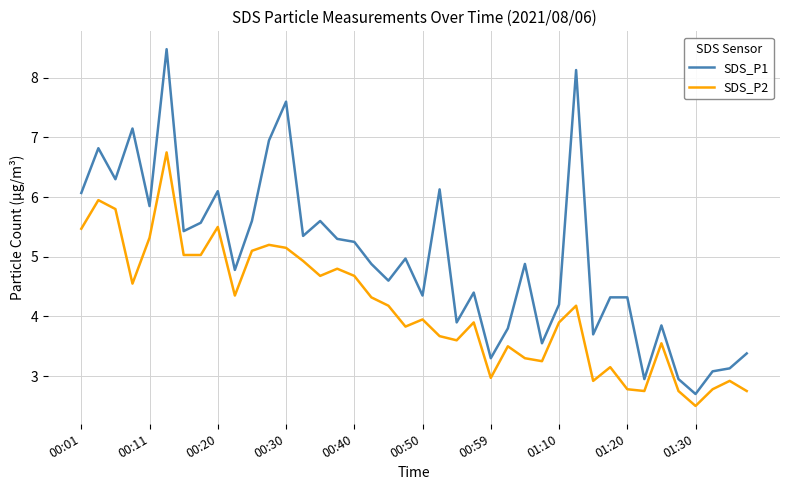

True or false: SDS_P1 and SDS_P2 cross at least once.

False